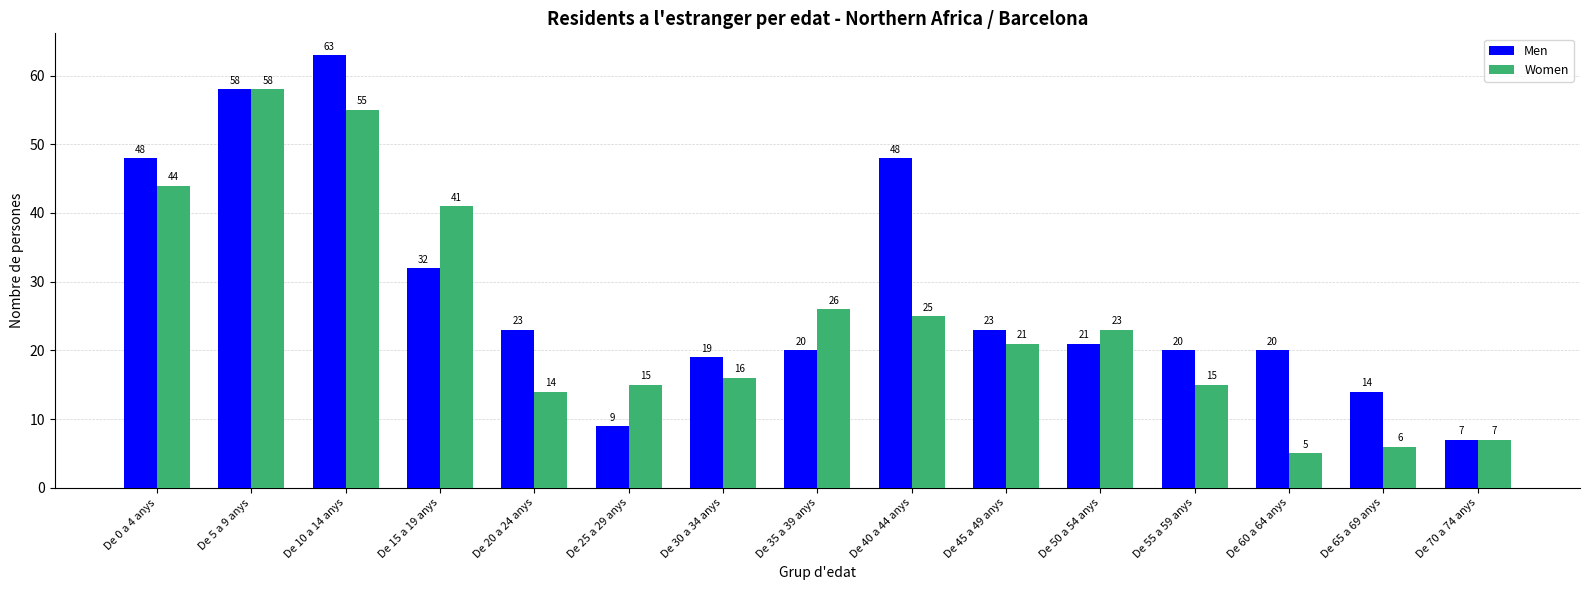

What is the sum of all Men values?

425